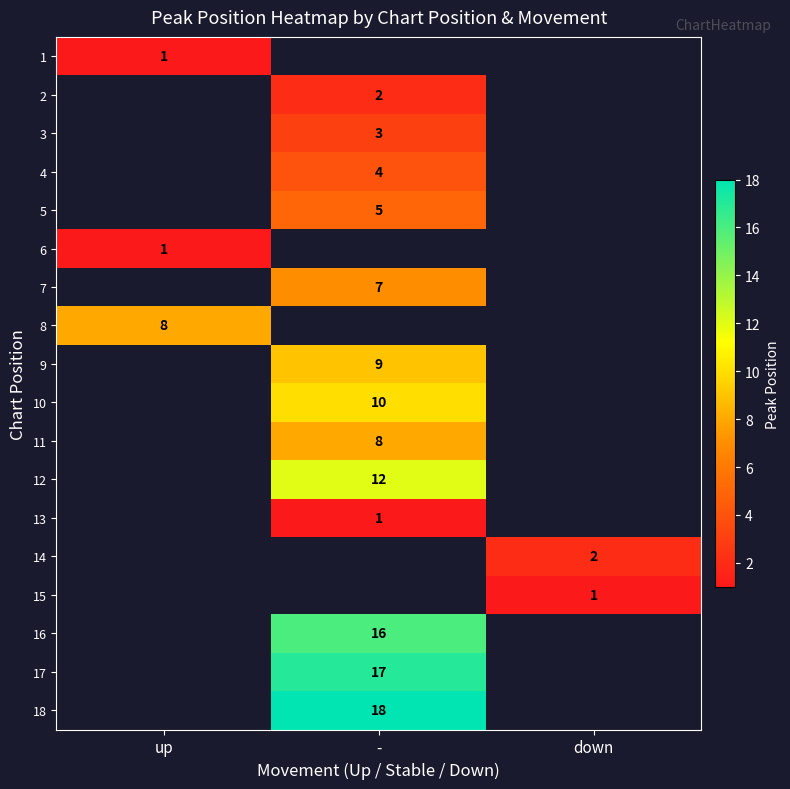

Which category has the lowest value across all series?

up